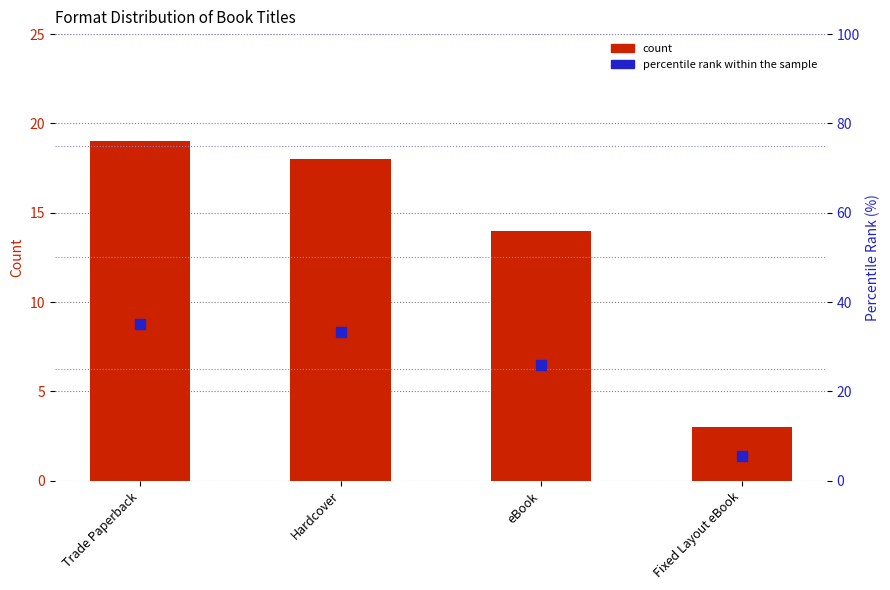

Is the value of percentile rank within the sample at eBook greater than the value of count at eBook?

Yes